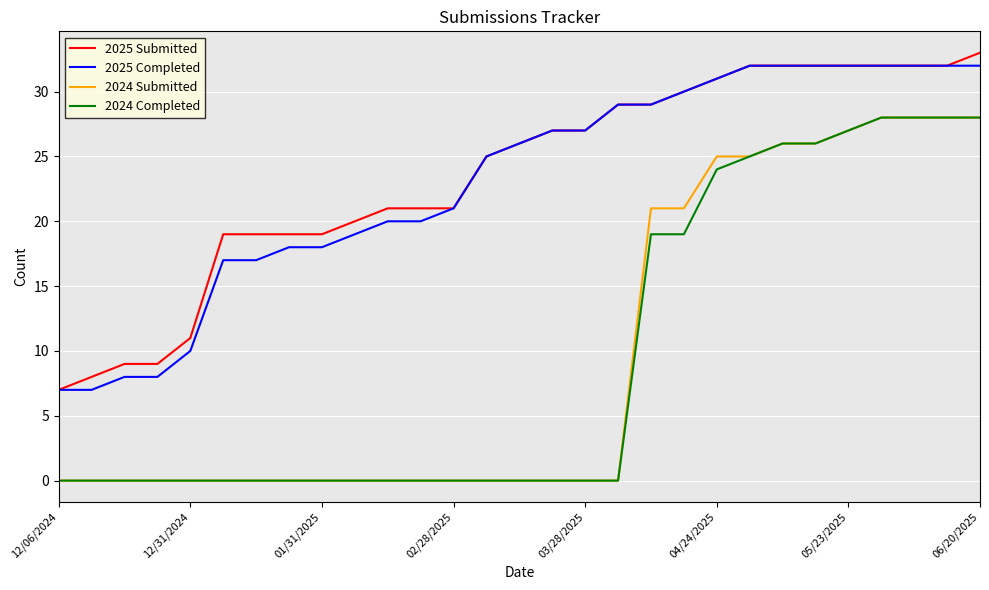

What is the maximum value shown in the chart?

33